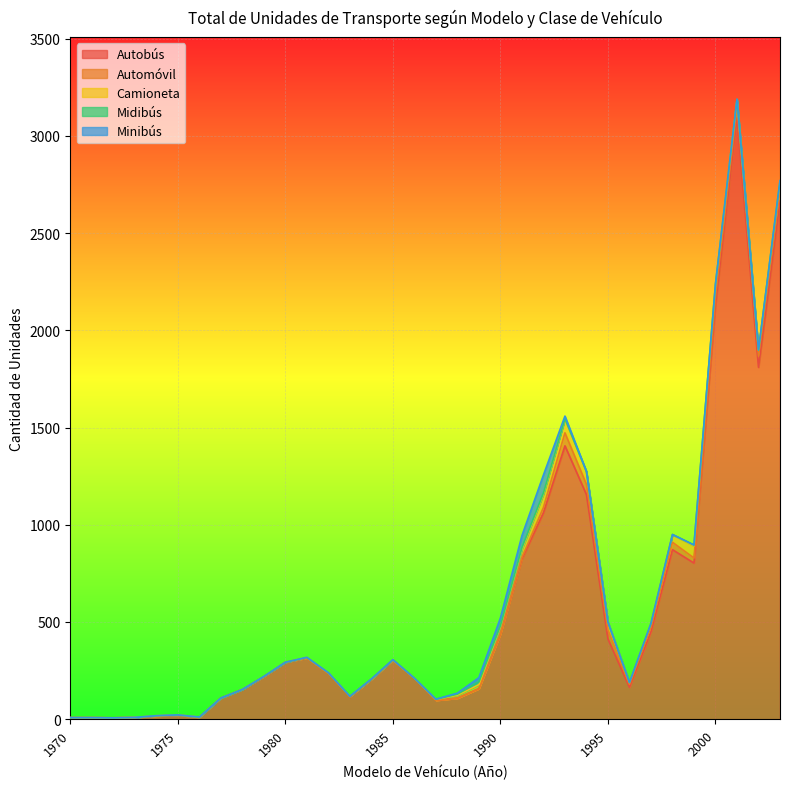

Count the number of data series in this chart.

5